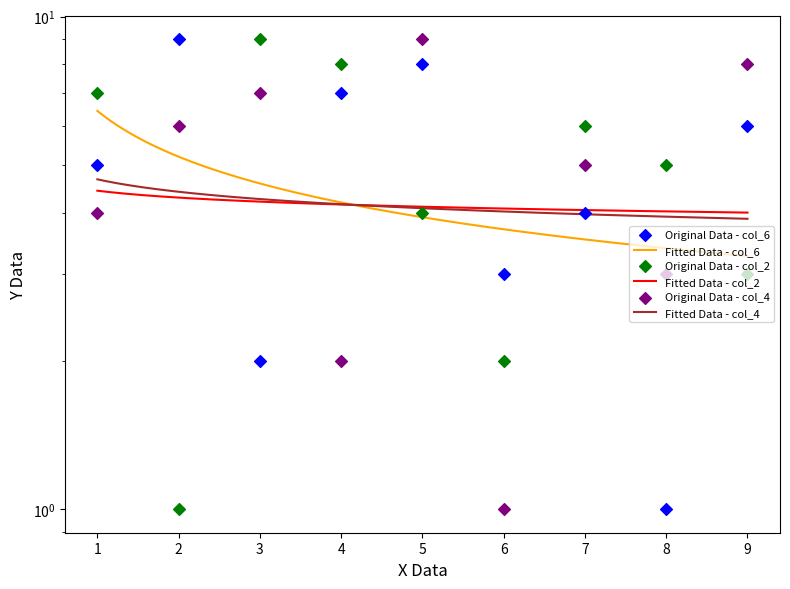

Which series has the largest total across all categories?

col_6